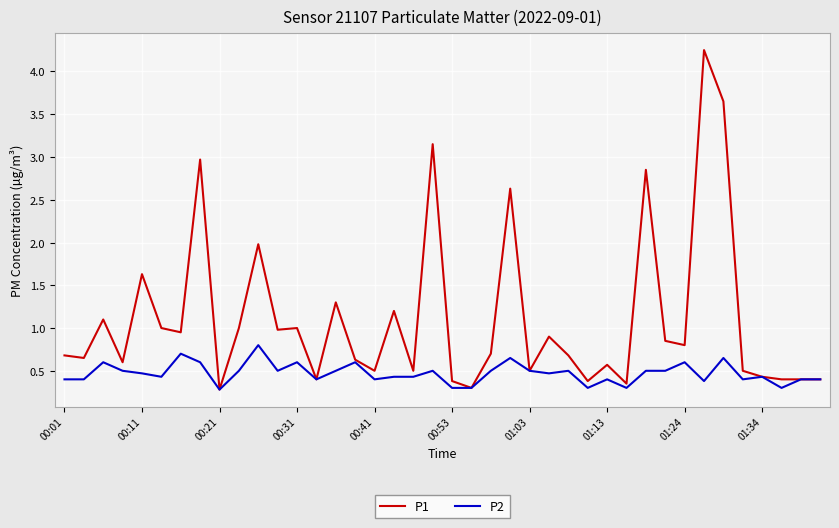

Rank the series by their average value, from lowest to highest.

P2, P1